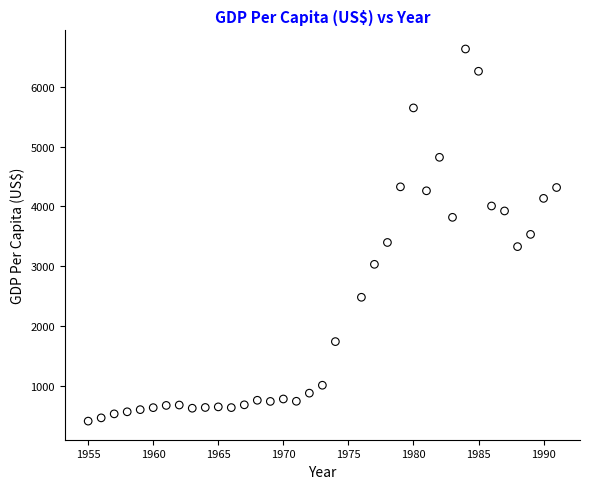

What is the range of X values (max minus min)?

36.0